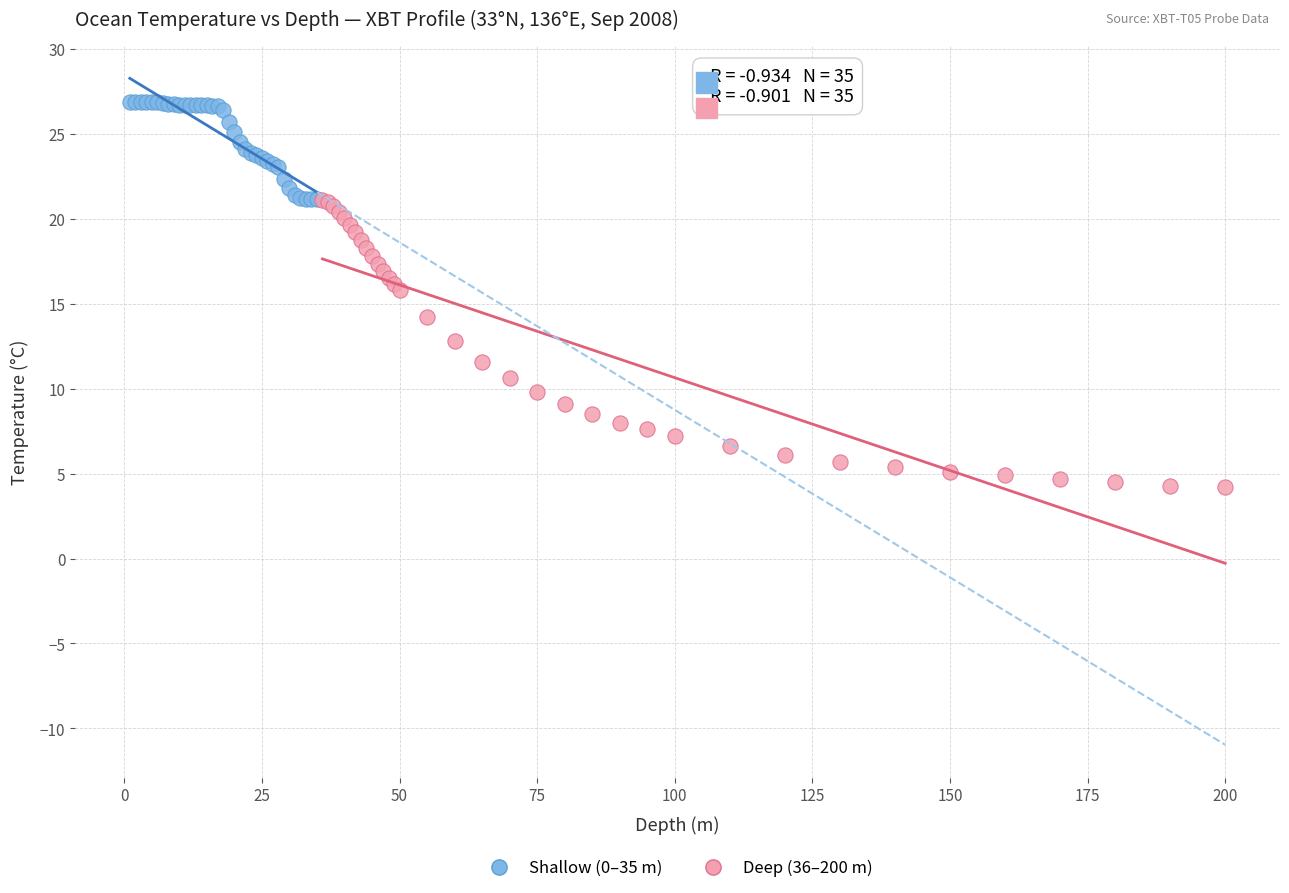

Which series reaches the minimum Y coordinate?

Deep (36–200 m)